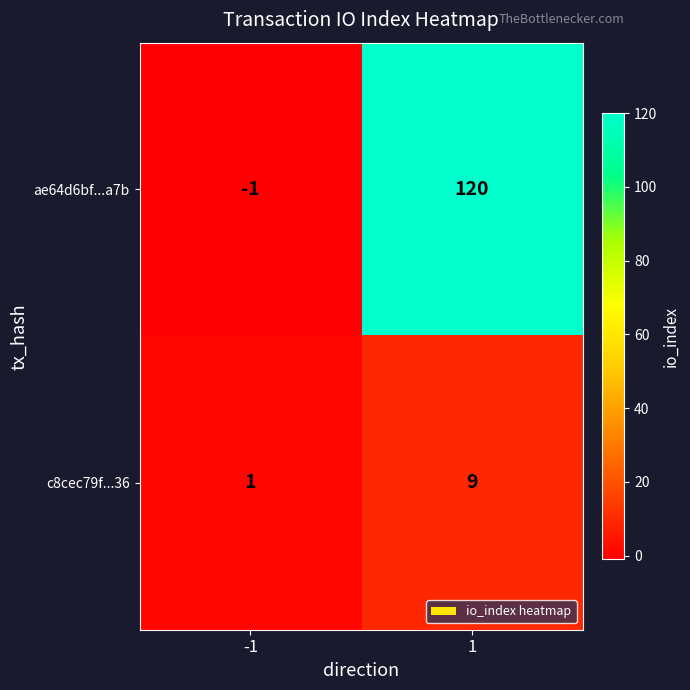

True or false: ae64d6bf...a7b has a value of 120 at 1.

True